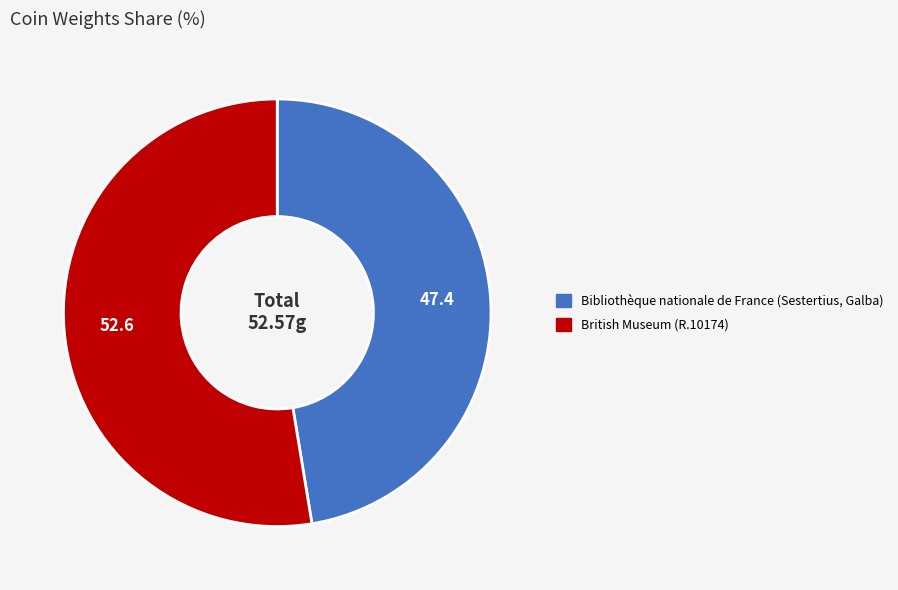

Is the sum of British Museum (R.10174) and Bibliothèque nationale de France (Sestertius, Galba) greater than half?

Yes